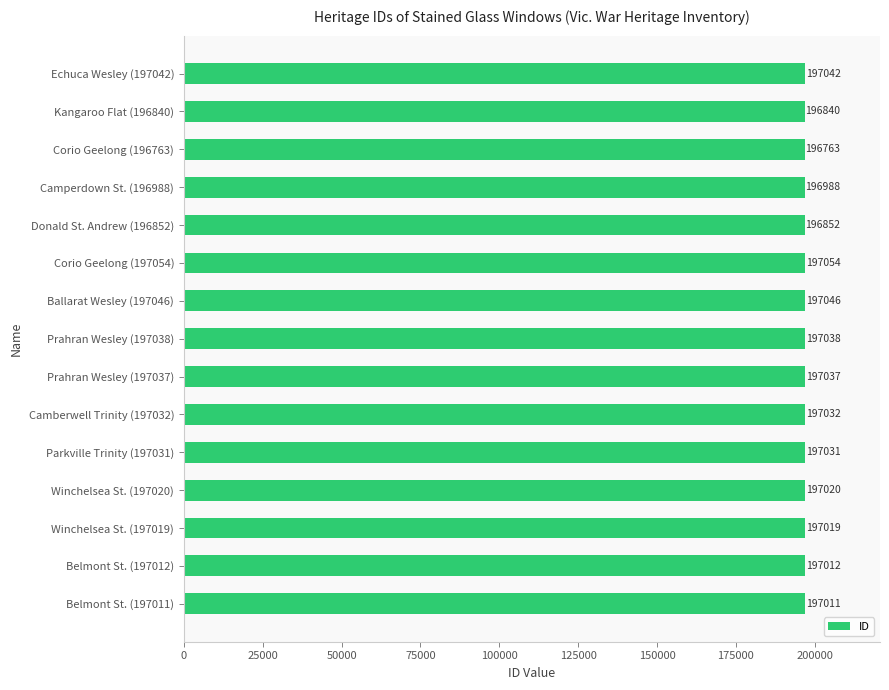

Rank the categories by value from highest to lowest.

Corio Geelong (197054), Ballarat Wesley (197046), Echuca Wesley (197042), Prahran Wesley (197038), Prahran Wesley (197037), Camberwell Trinity (197032), Parkville Trinity (197031), Winchelsea St. (197020), Winchelsea St. (197019), Belmont St. (197012), Belmont St. (197011), Camperdown St. (196988), Donald St. Andrew (196852), Kangaroo Flat (196840), Corio Geelong (196763)